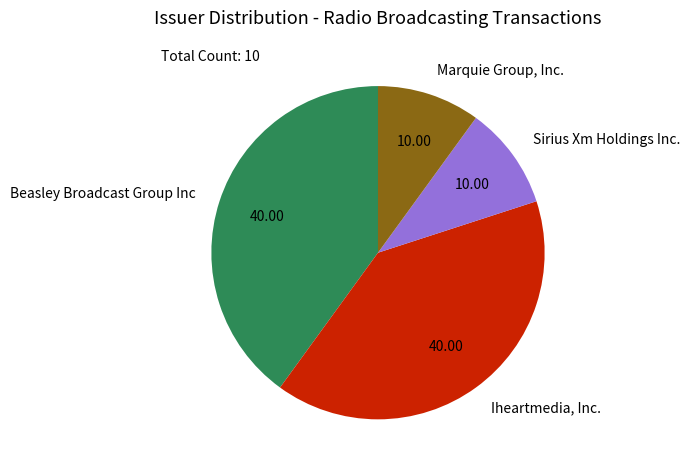

Combined, do Beasley Broadcast Group Inc and Iheartmedia, Inc. account for over 50%?

Yes